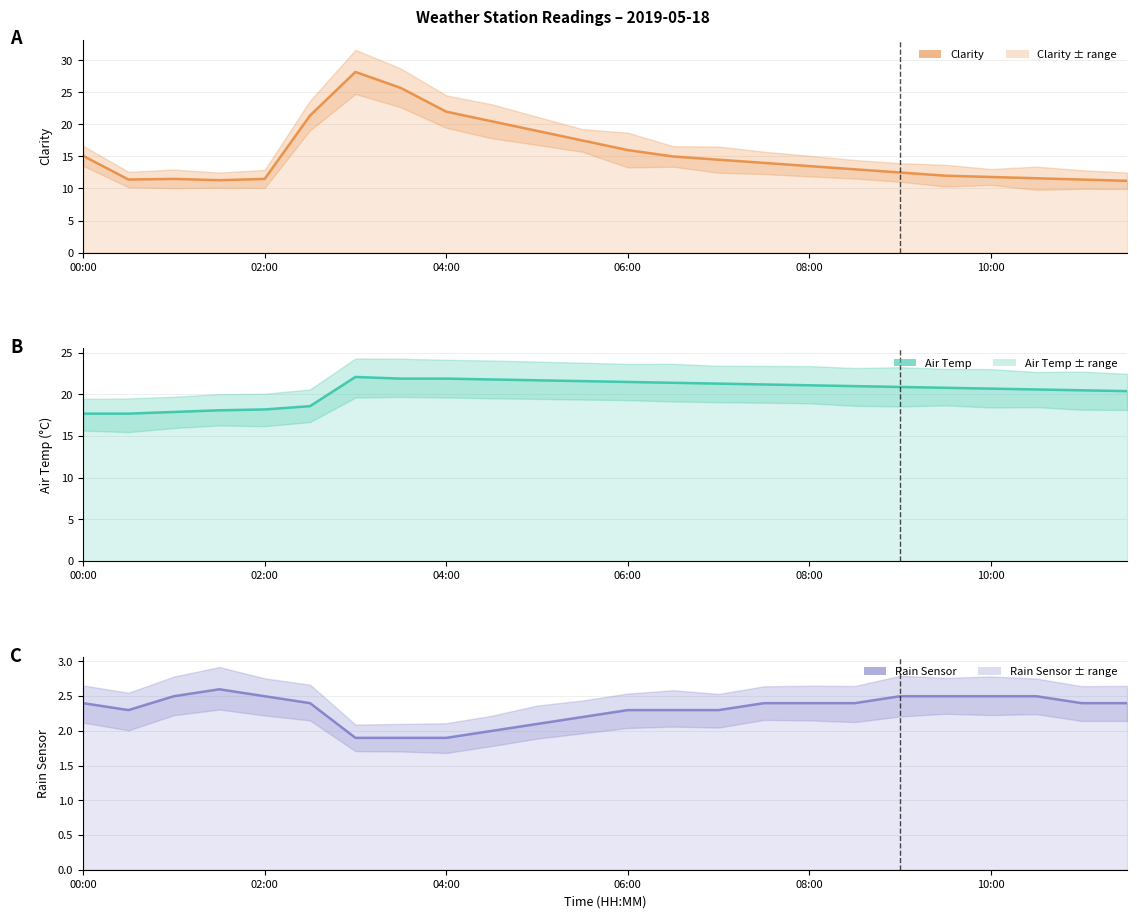

How many series are shown in this chart?

3